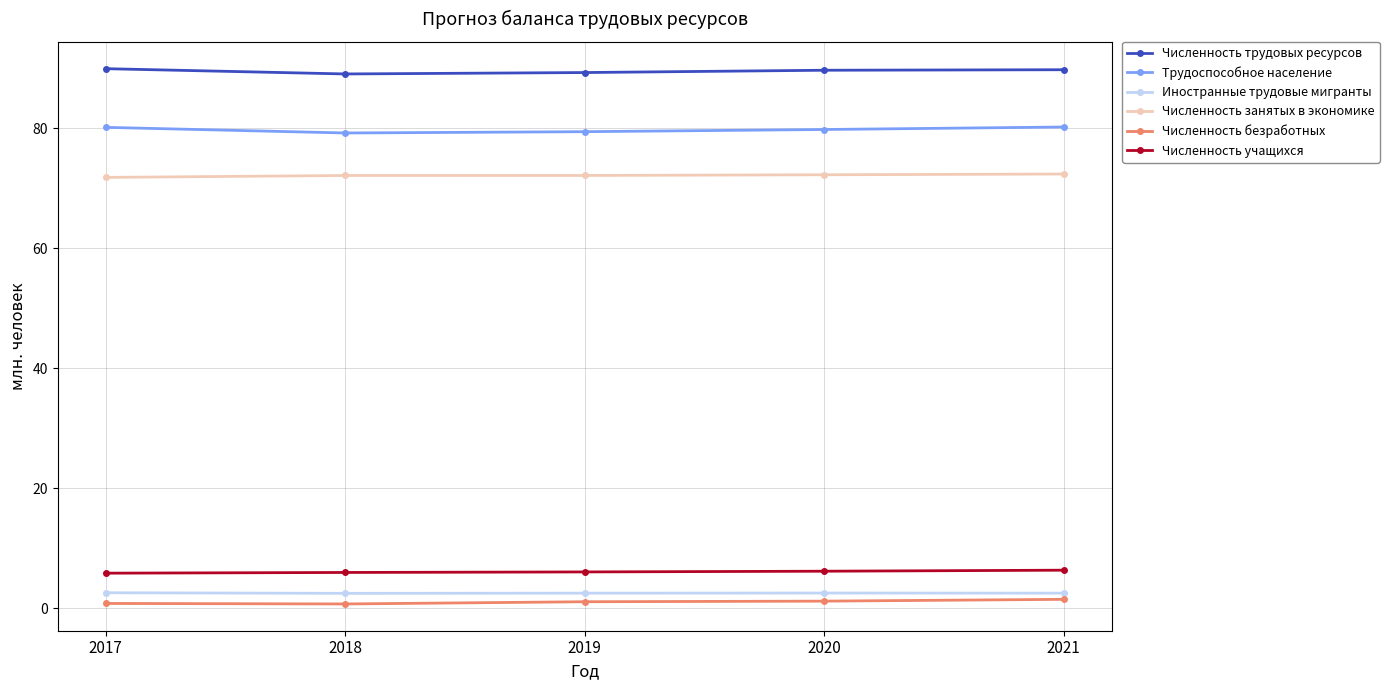

Is it true that Численность безработных equals 1.2 at 2020?

True